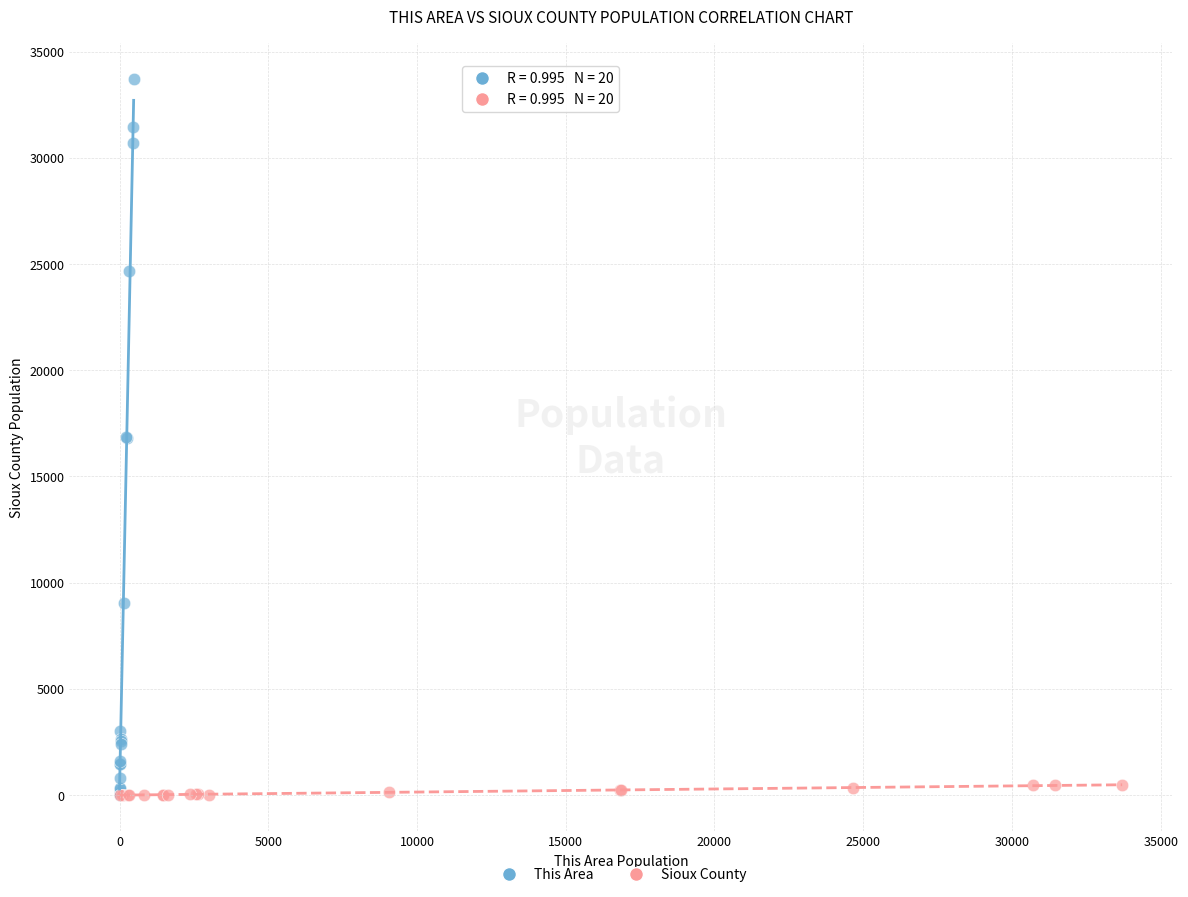

Which series has the widest spread of Y values?

This Area